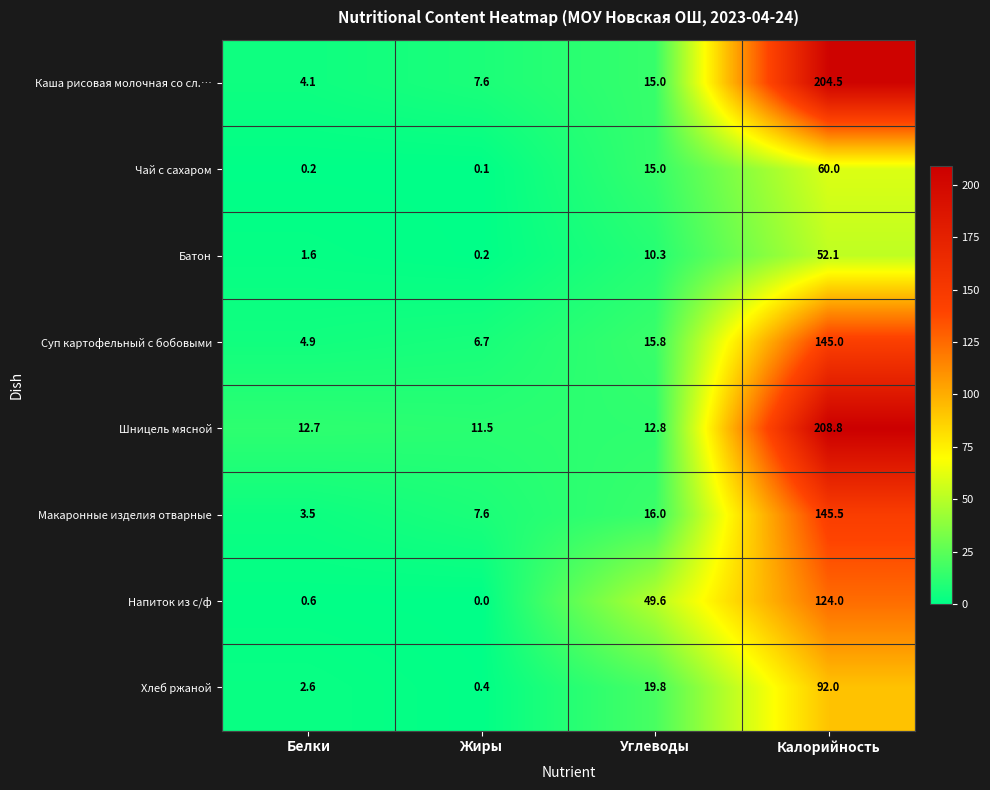

Is it true that Хлеб ржаной equals 0.4 at Жиры?

True